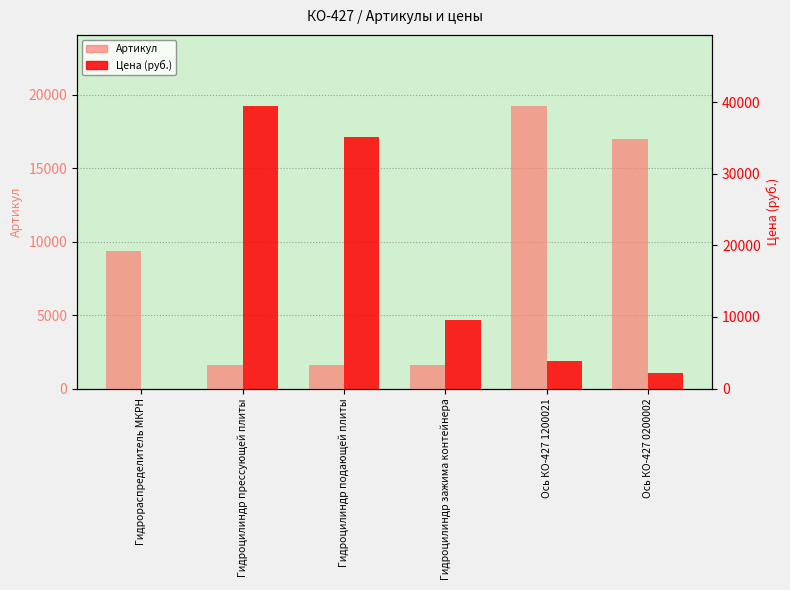

How many bars are there in each group?

2